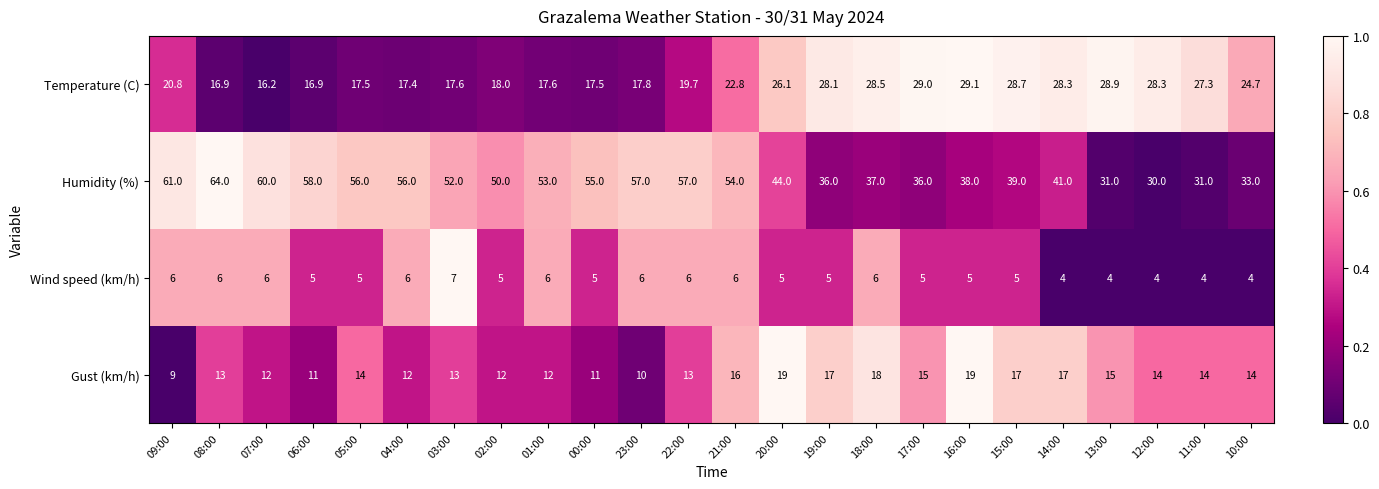

Which series has the largest range (max minus min)?

Humidity (%)